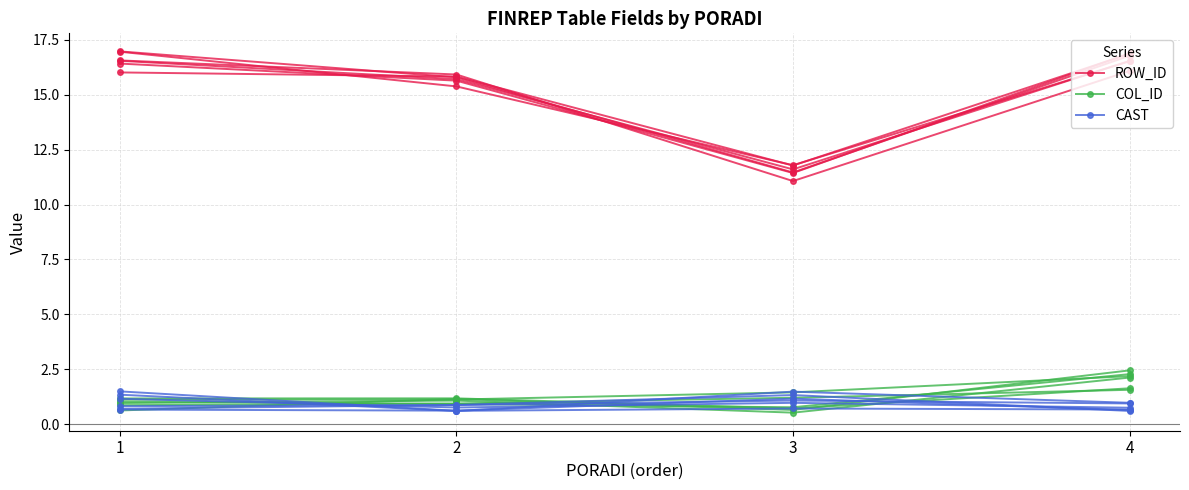

Where is the first local maximum for COL_ID?

2